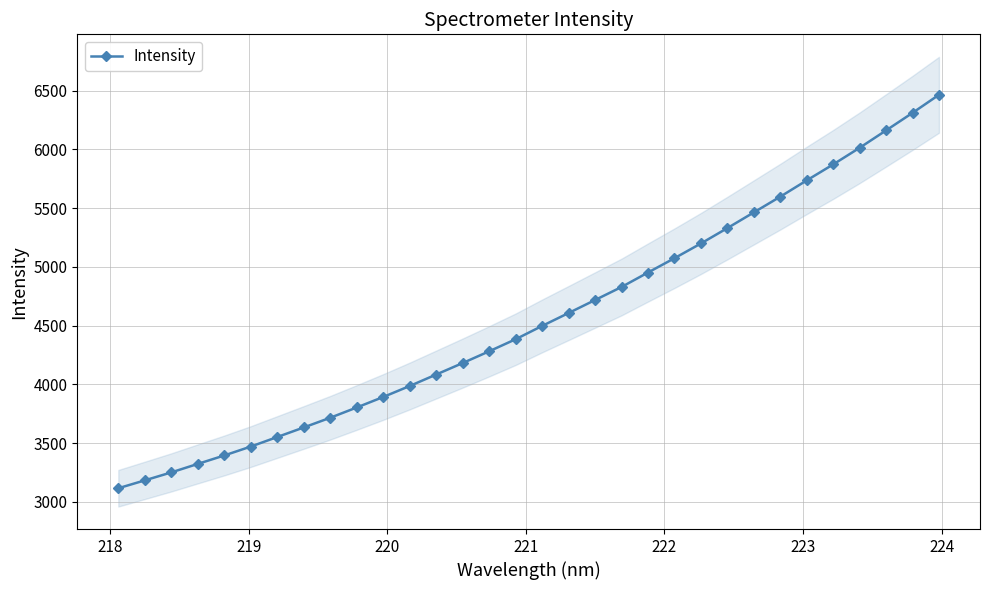

Does the chart display data point markers on the line(s)?

Yes